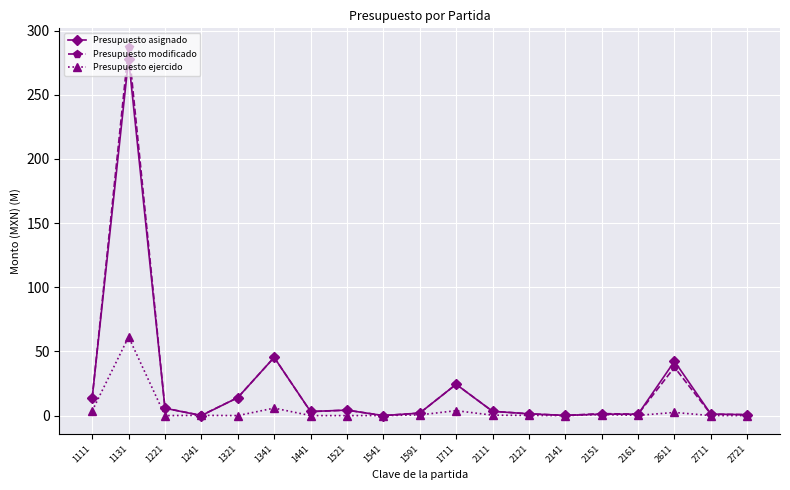

True or false: Presupuesto ejercido has more than 0 points higher than both neighbors.

True